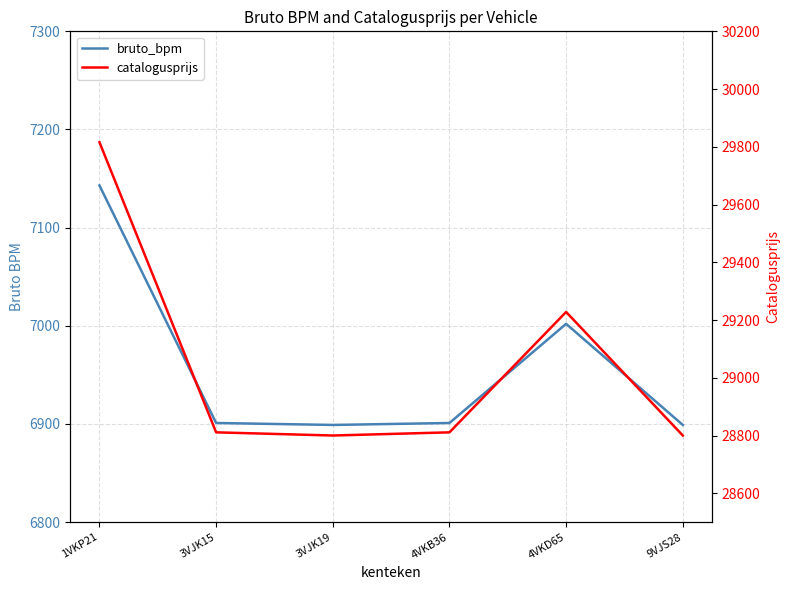

What is the label of the 5th point from the left?

4VKD65